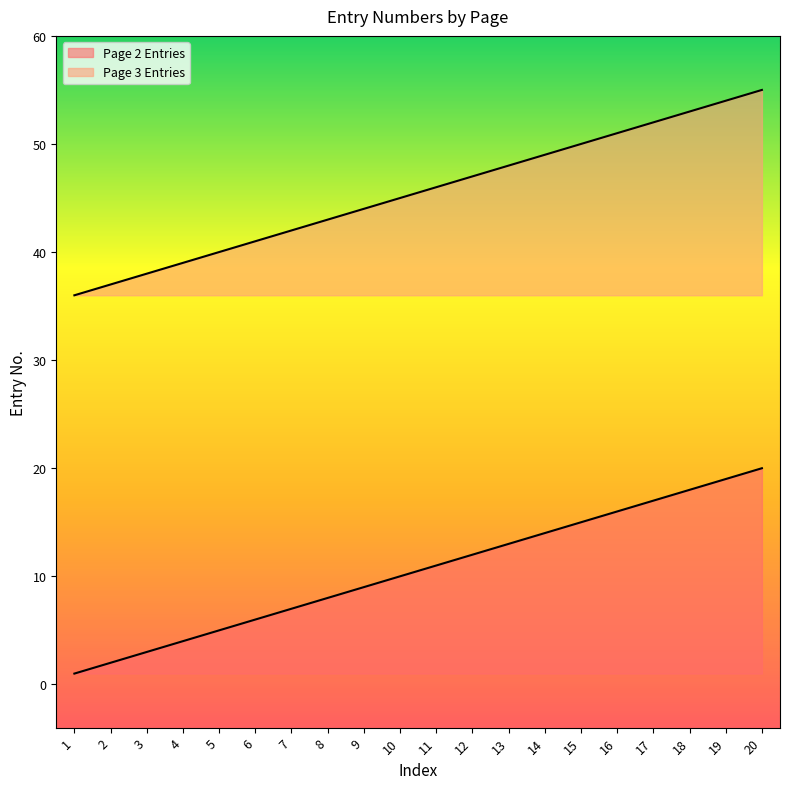

True or false: Page 2 Entries has more than 1 interior local peaks.

False